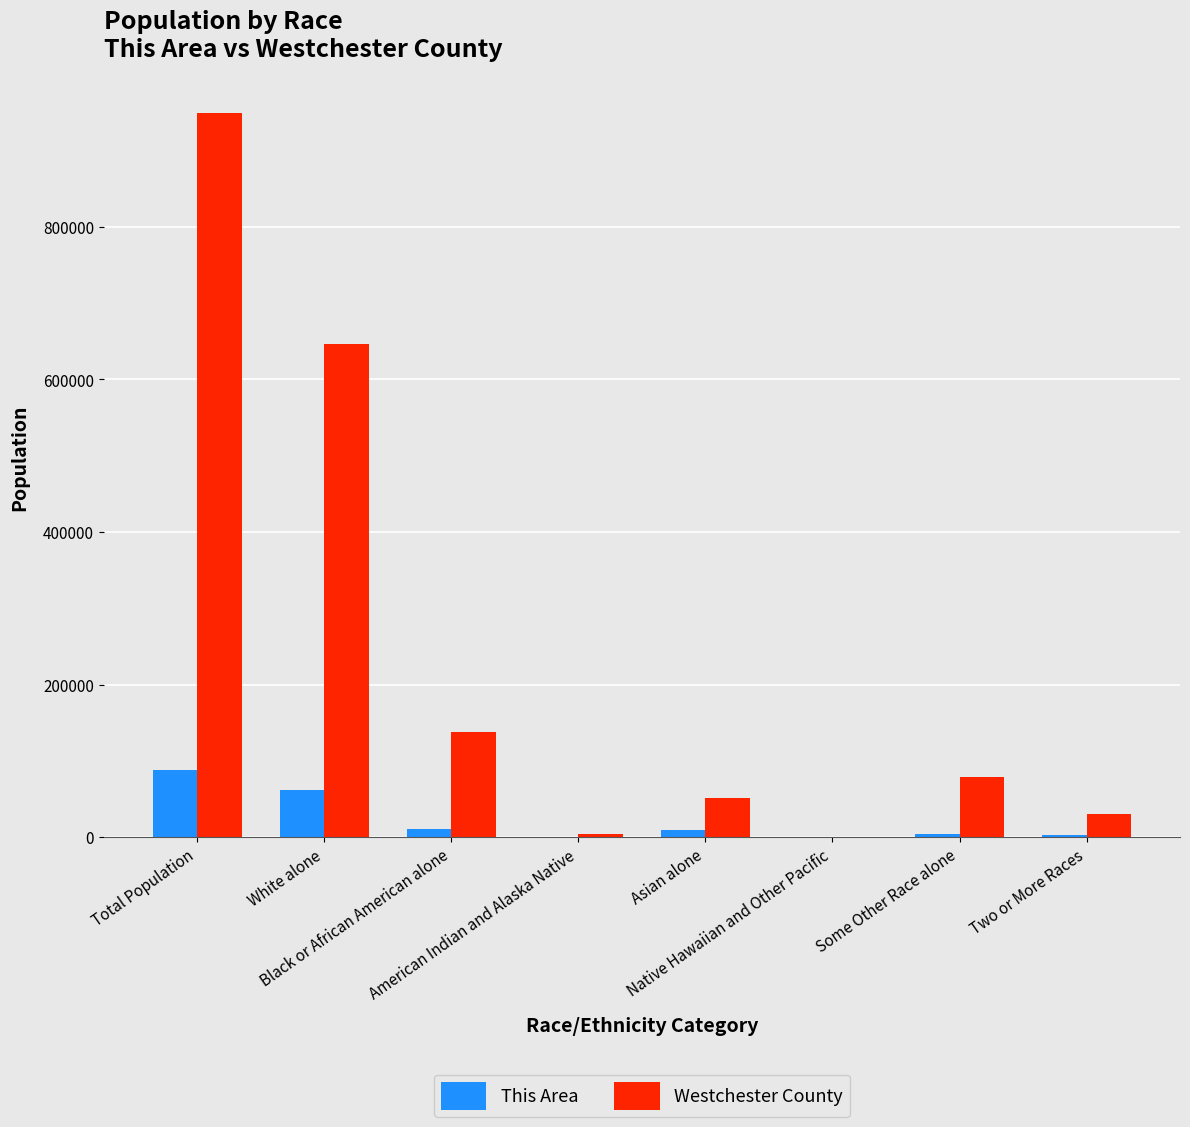

What is the approximate value of Westchester County at Asian alone, to the nearest 50?

51700